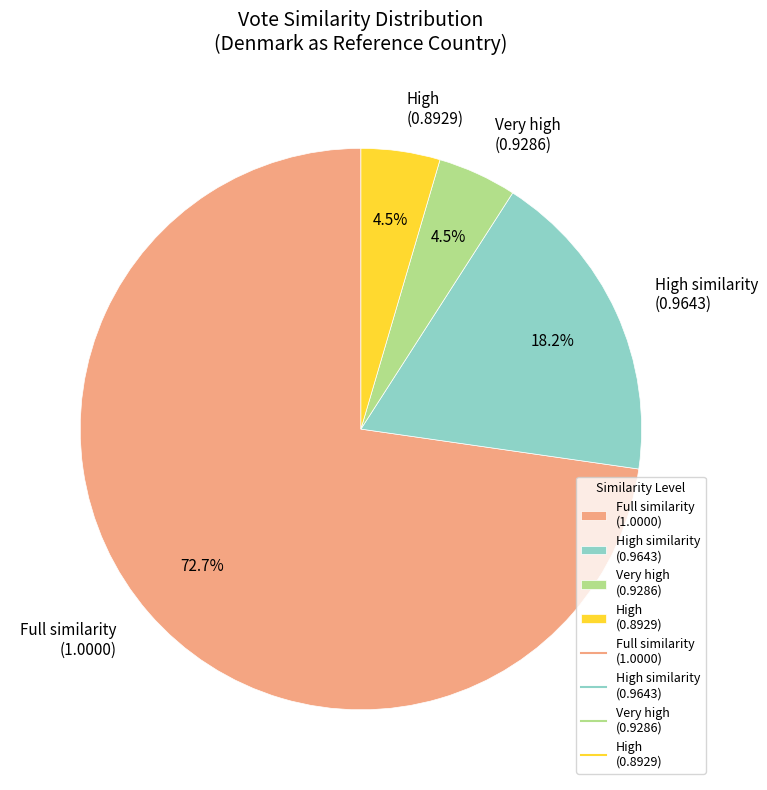

Combined, do High similarity (0.9643) and High (0.8929) account for over 50%?

No